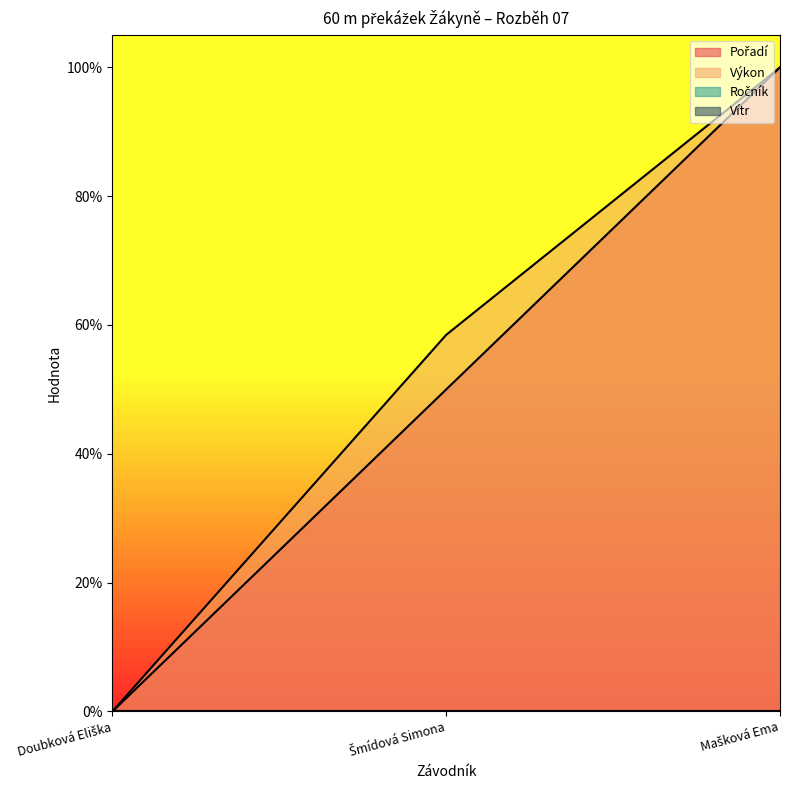

At which category is the sum across all series the highest?

Mašková Ema